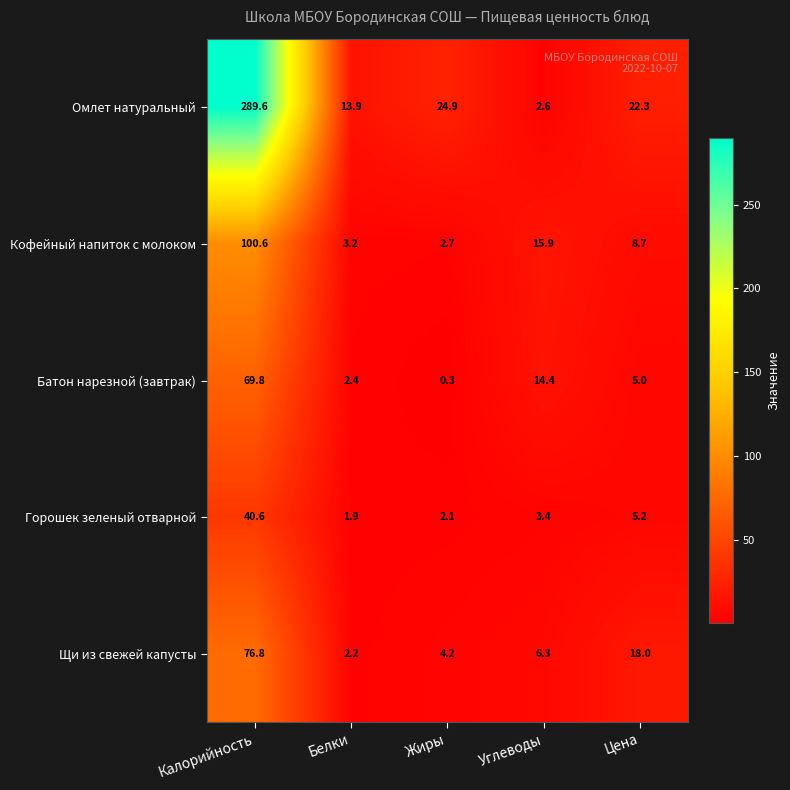

True or false: Кофейный напиток с молоком has a value of 4.2 at Цена.

False